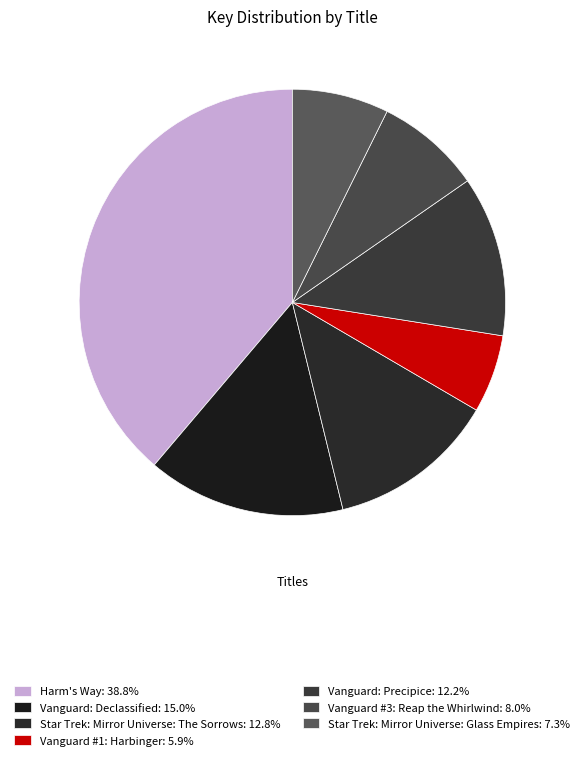

Is the sum of Harm's Way and Vanguard: Precipice greater than half?

Yes